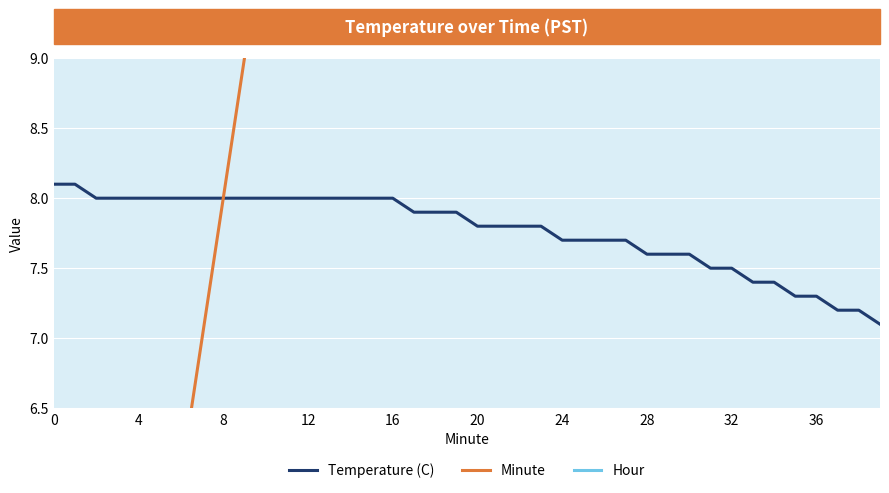

Is it true that Temperature (C) equals 13.9 at 10?

False